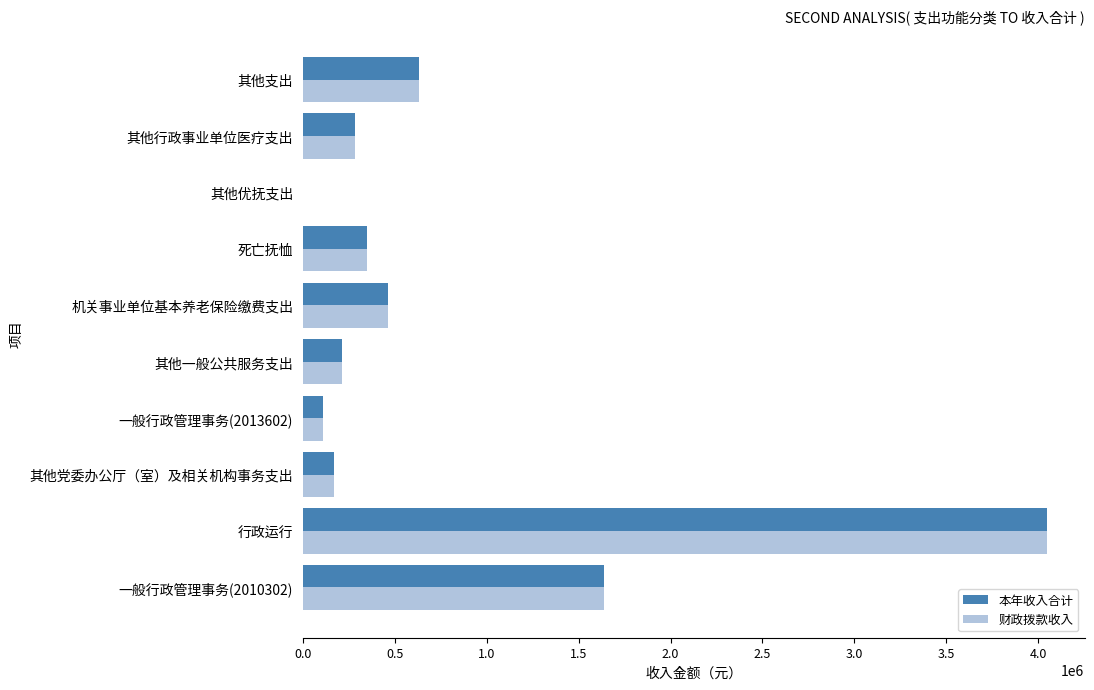

How many series are shown in this chart?

2